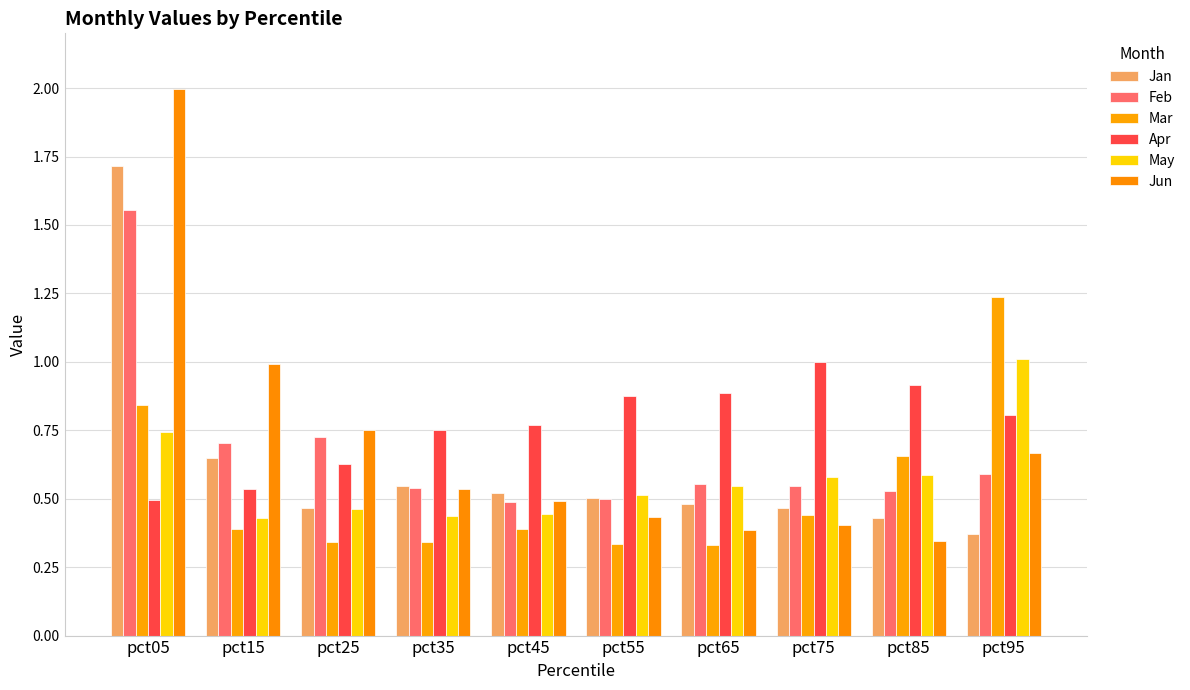

How many bars are there in each group?

6